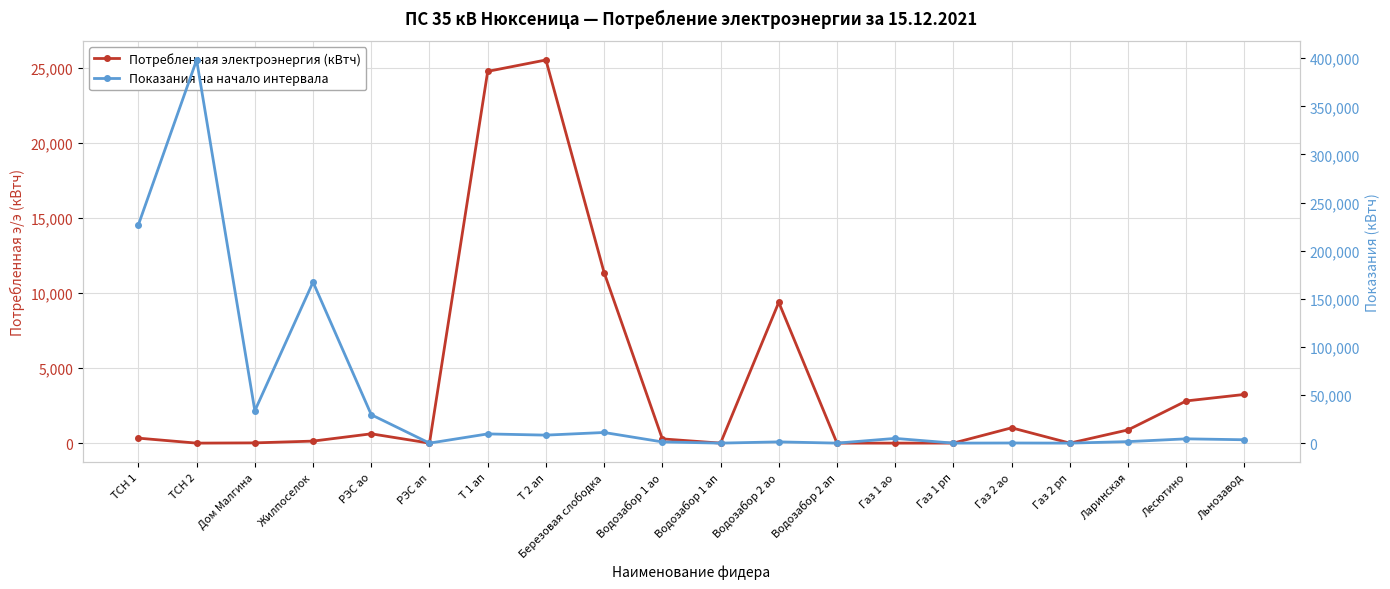

The Показания на начало интервала series shows 33637.7 at Дом Малгина. True or false?

True